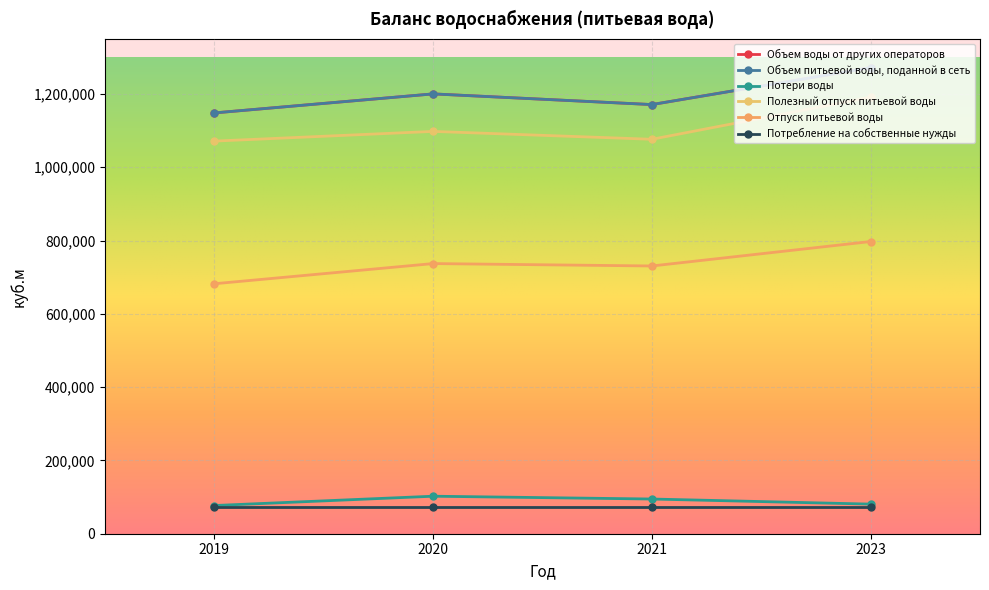

The value of Полезный отпуск питьевой воды at 2020 is 308509.7. True or false?

False